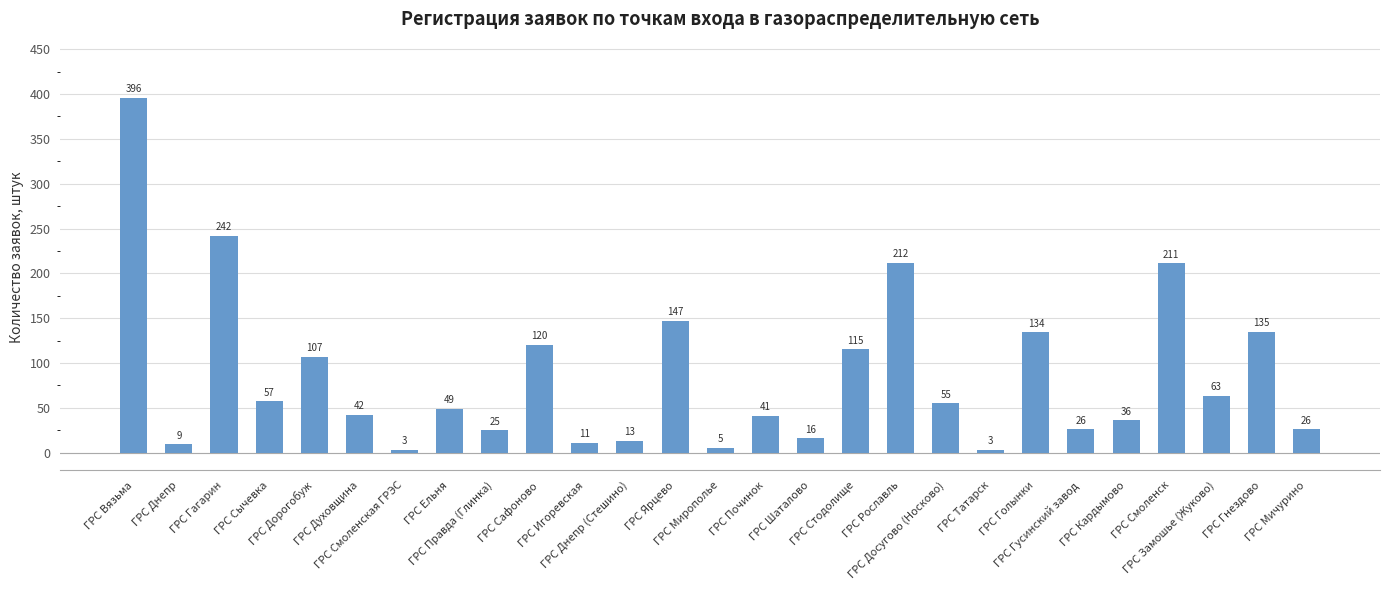

The value at ГРС Ярцево is 49. True or false?

False